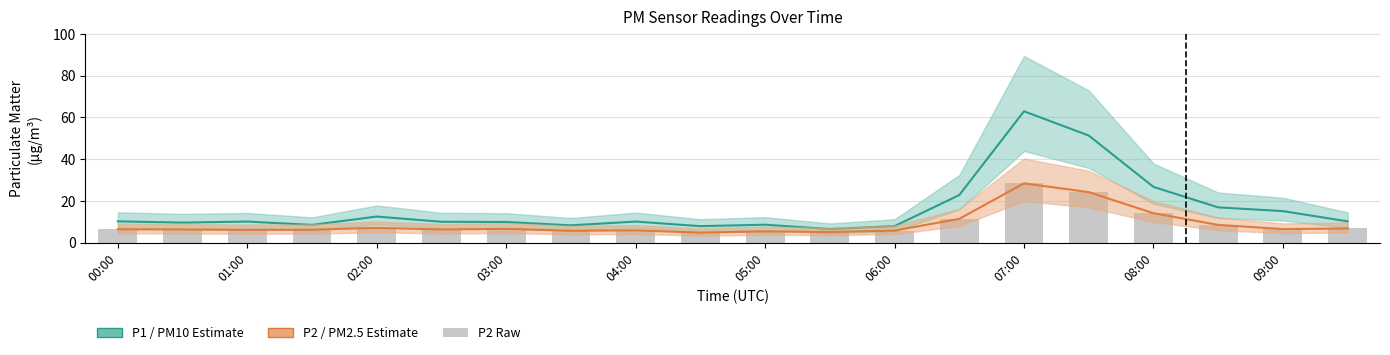

How many values in the P2 (PM2.5) series exceed 6?

14